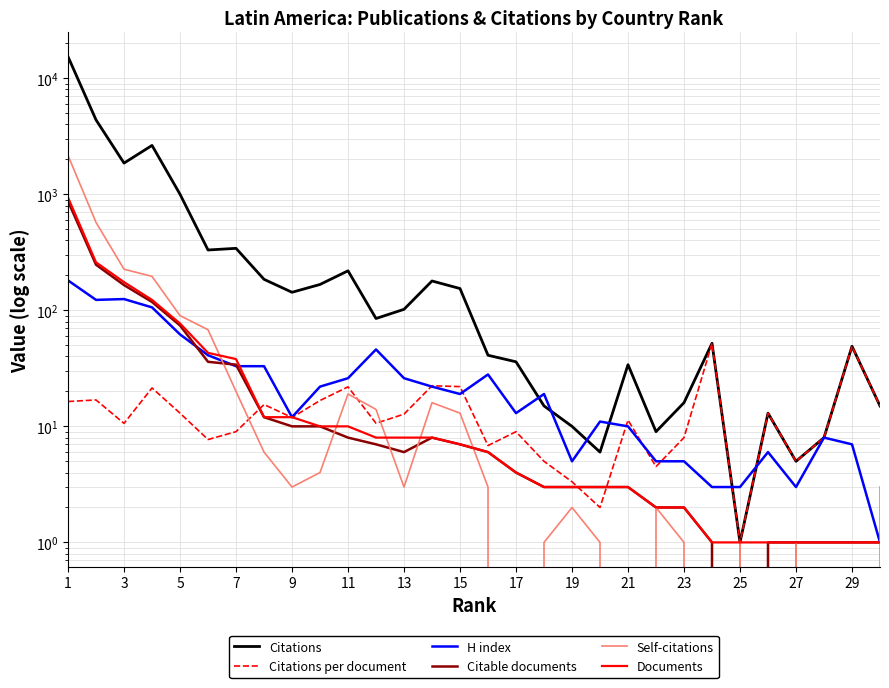

Between 27 and 5, which is larger?

5